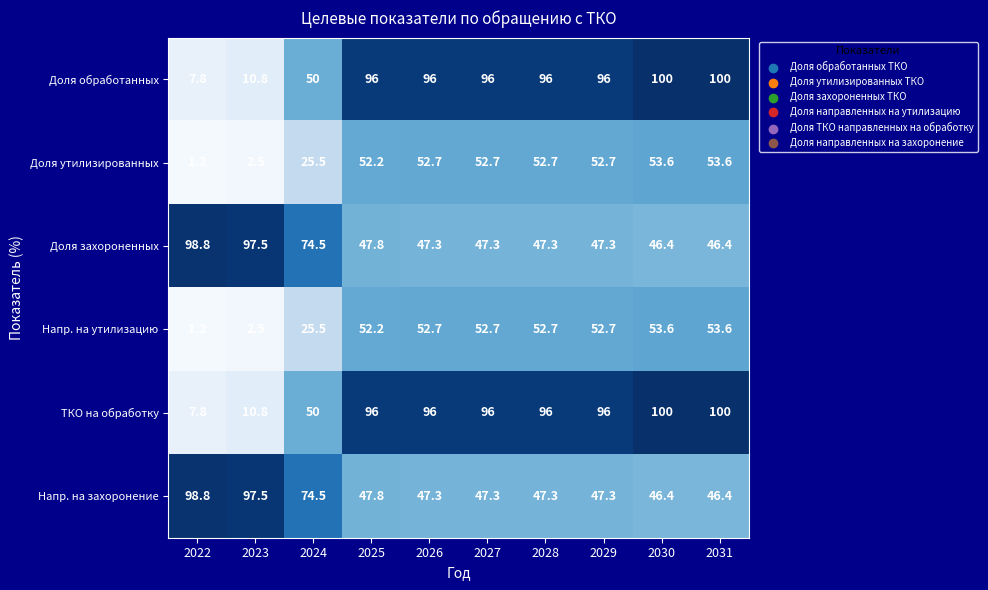

The Доля обработанных series shows 96.0 at 2026. True or false?

True